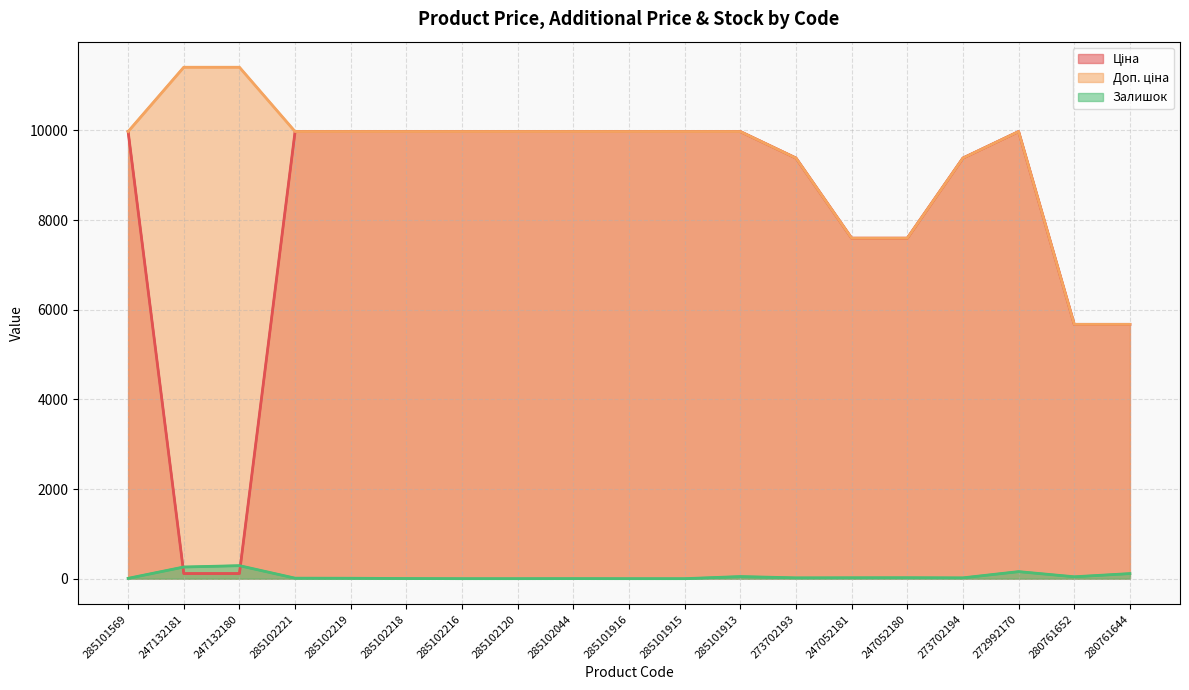

What are all the series names shown in the legend?

Ціна, Доп. ціна, Залишок